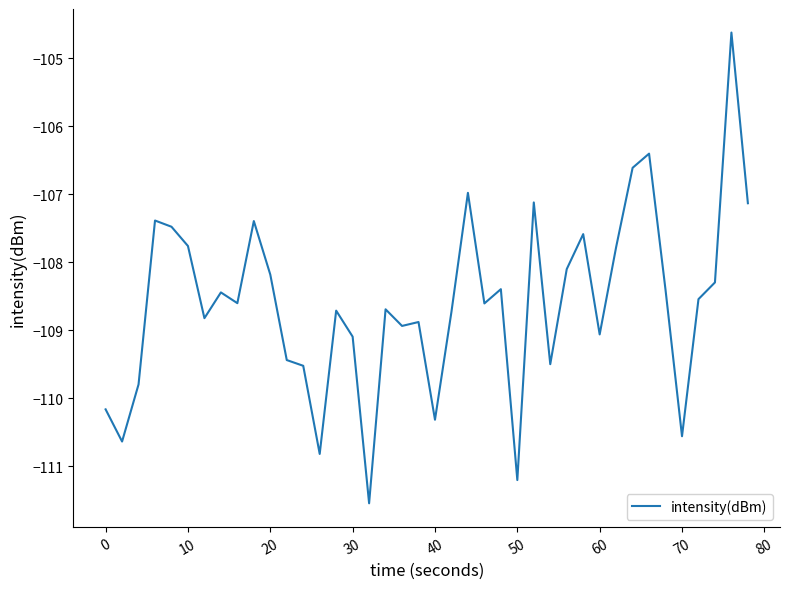

What is the difference between the maximum and minimum values?

6.9